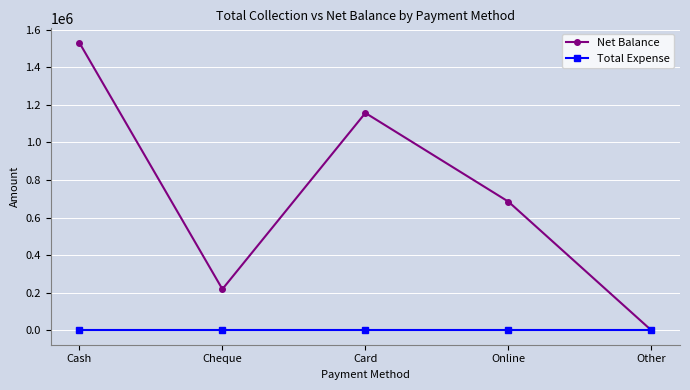

What position from the right is Cash?

5